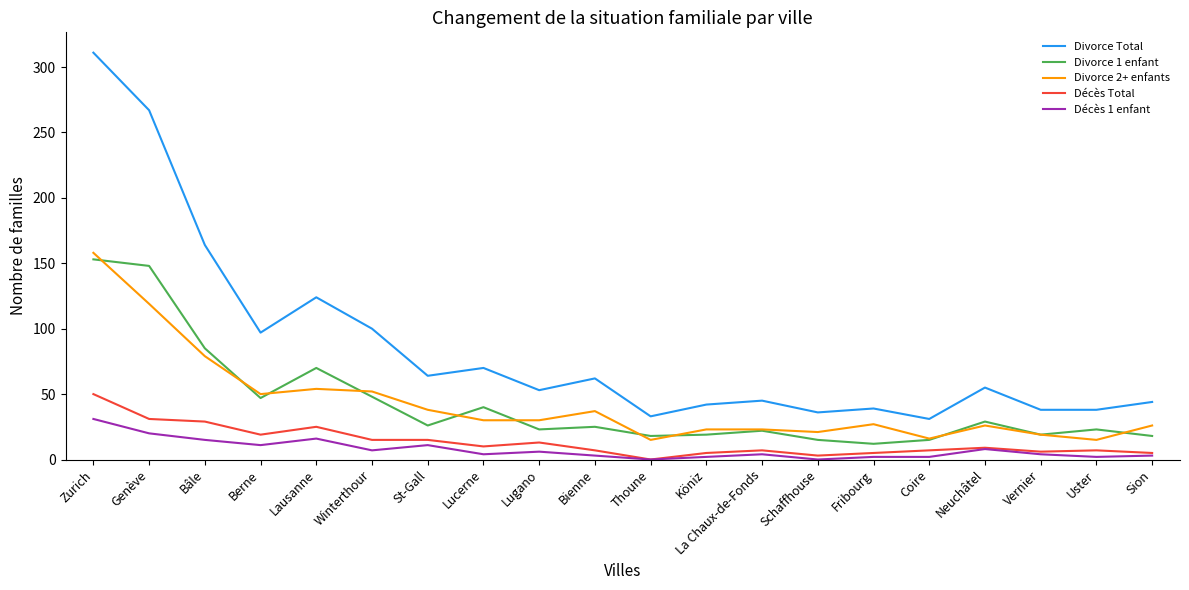

Does the chart display data point markers on the line(s)?

No